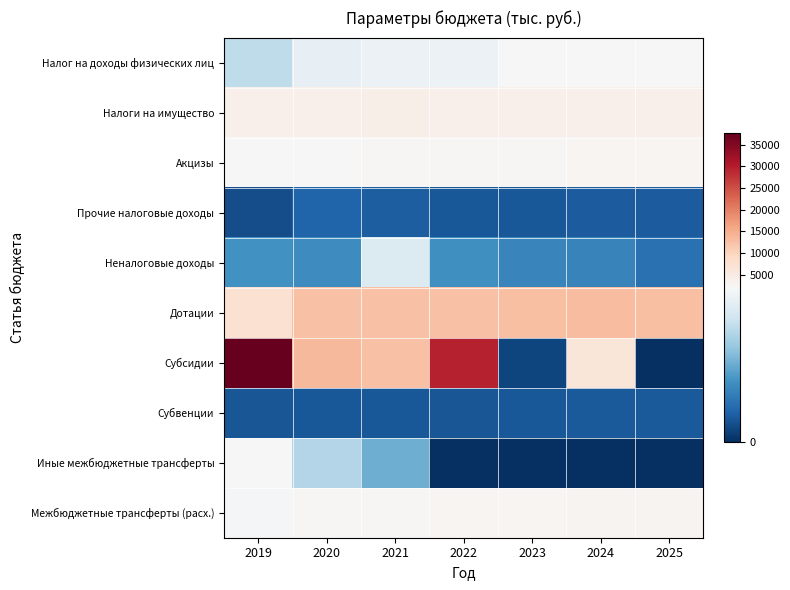

List the series in order of their peak value, lowest first.

Субвенции, Прочие налоговые доходы, Неналоговые доходы, Иные межбюджетные трансферты, Налог на доходы физических лиц, Акцизы, Межбюджетные трансферты (расх.), Налоги на имущество, Дотации, Субсидии